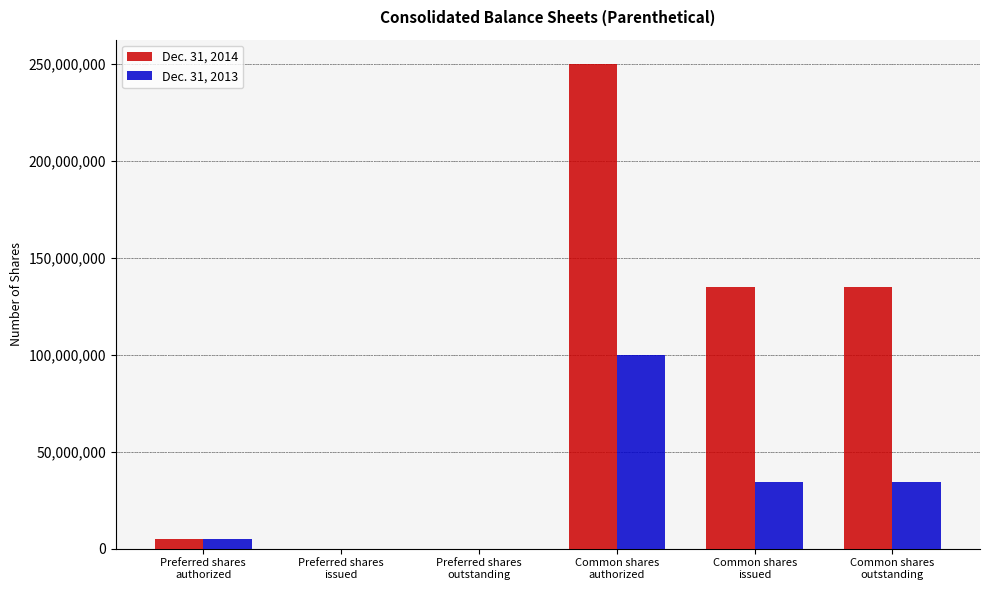

What is the total value across all series at Common shares
issued?

169763589